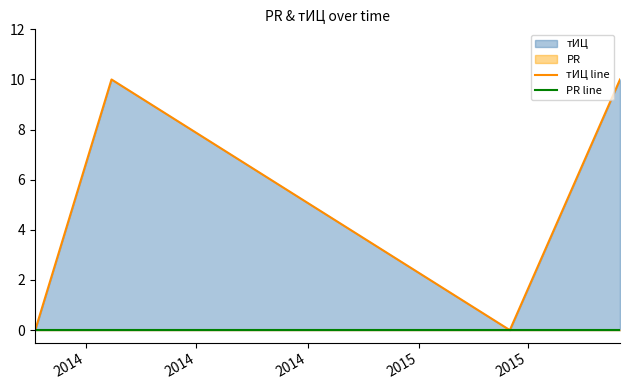

At which label is тИЦ line closest to 5?

2014